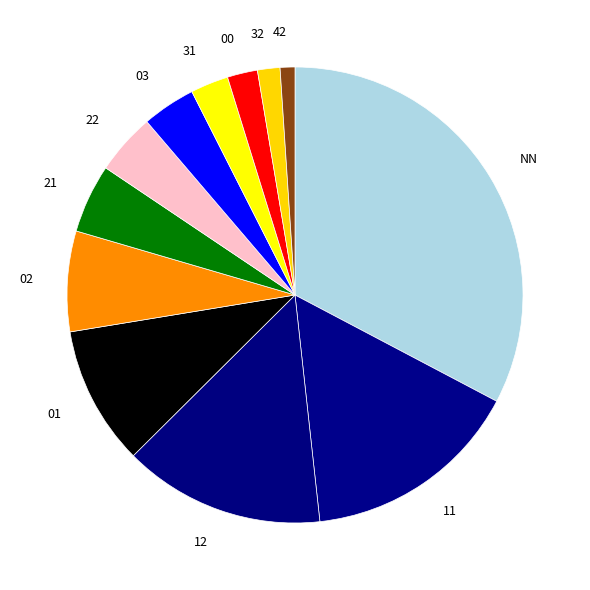

Rank the categories by value from highest to lowest.

NN, 11, 12, 01, 02, 21, 22, 03, 31, 00, 32, 42